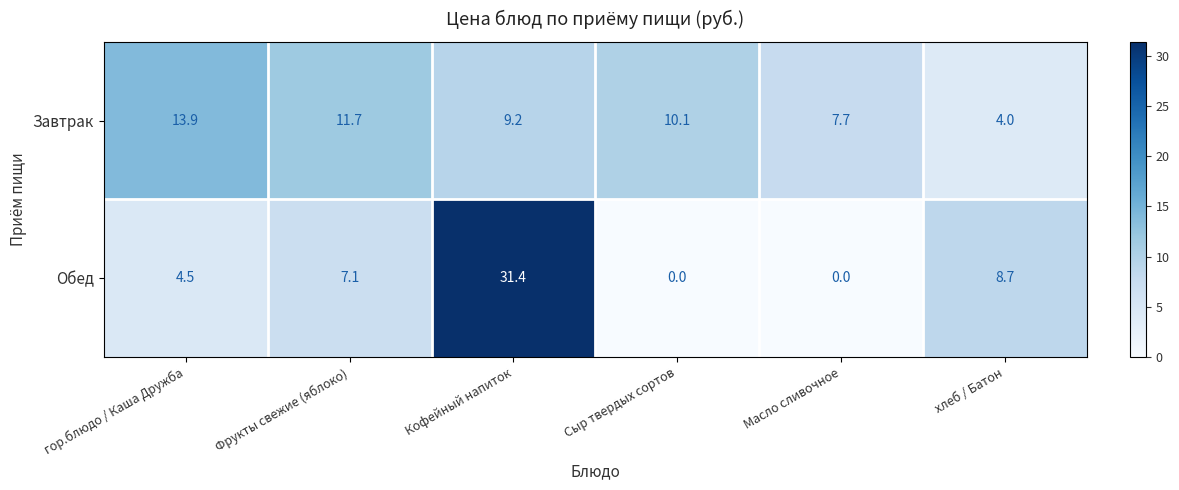

Is it true that Обед equals 4.5 at гор.блюдо / Каша Дружба?

True